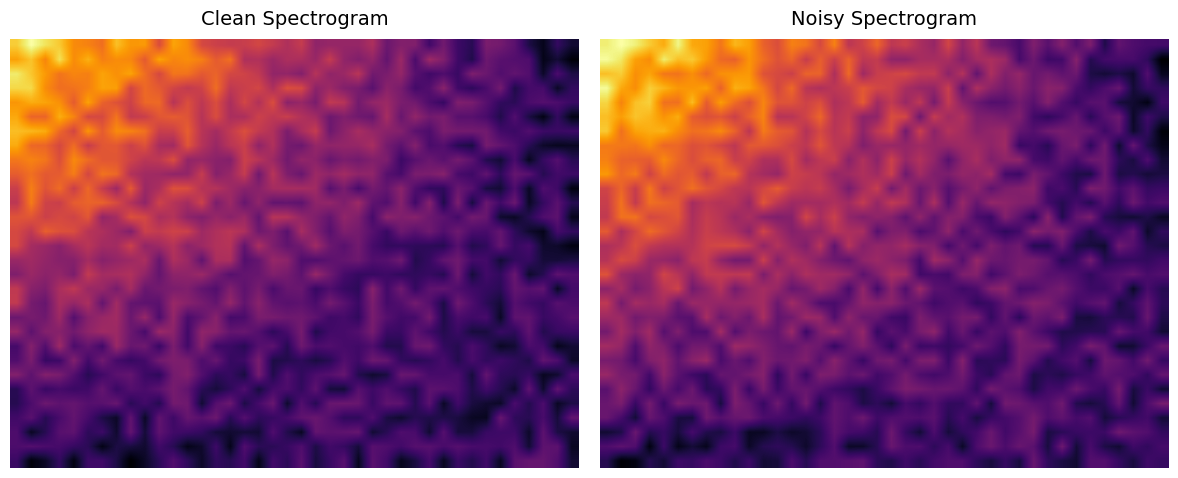

What is the maximum value shown in the chart?

100.8